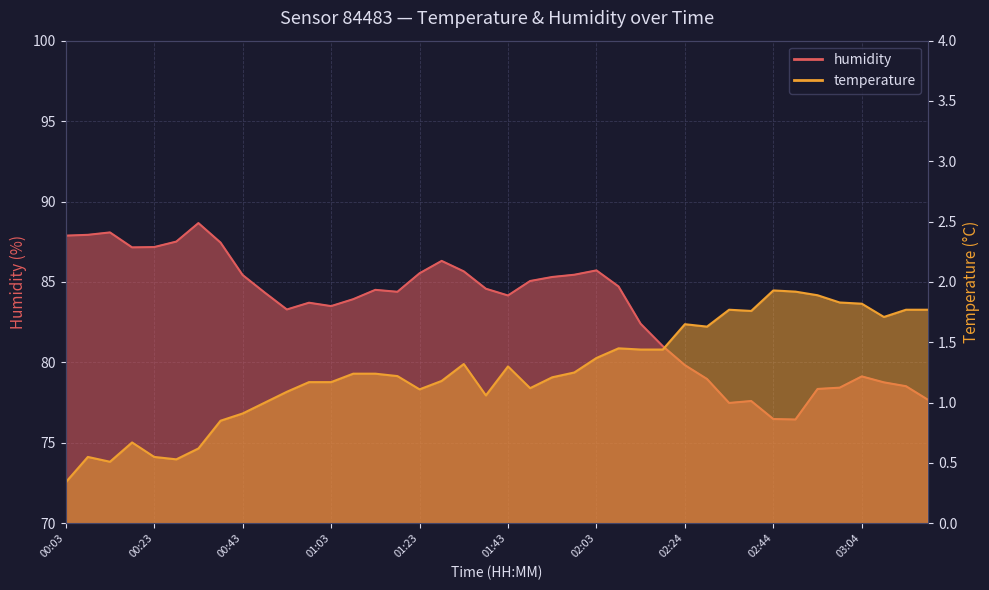

Rank the categories by humidity value from lowest to highest.

02:49, 02:44, 02:34, 02:39, 03:19, 02:54, 02:59, 03:14, 03:09, 02:29, 03:04, 02:24, 02:18, 02:13, 00:53, 01:03, 00:58, 01:08, 01:43, 00:48, 01:18, 01:13, 01:38, 02:08, 01:48, 01:53, 00:43, 01:58, 01:23, 01:33, 02:03, 01:28, 00:18, 00:23, 00:38, 00:28, 00:03, 00:08, 00:13, 00:33